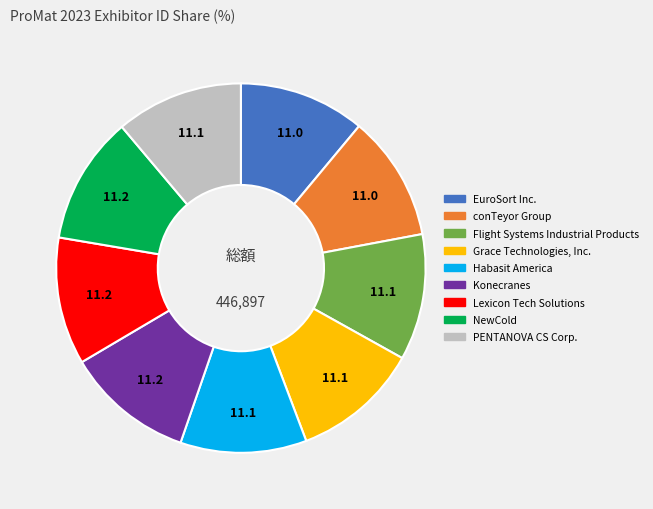

Is there a majority slice in this chart?

No